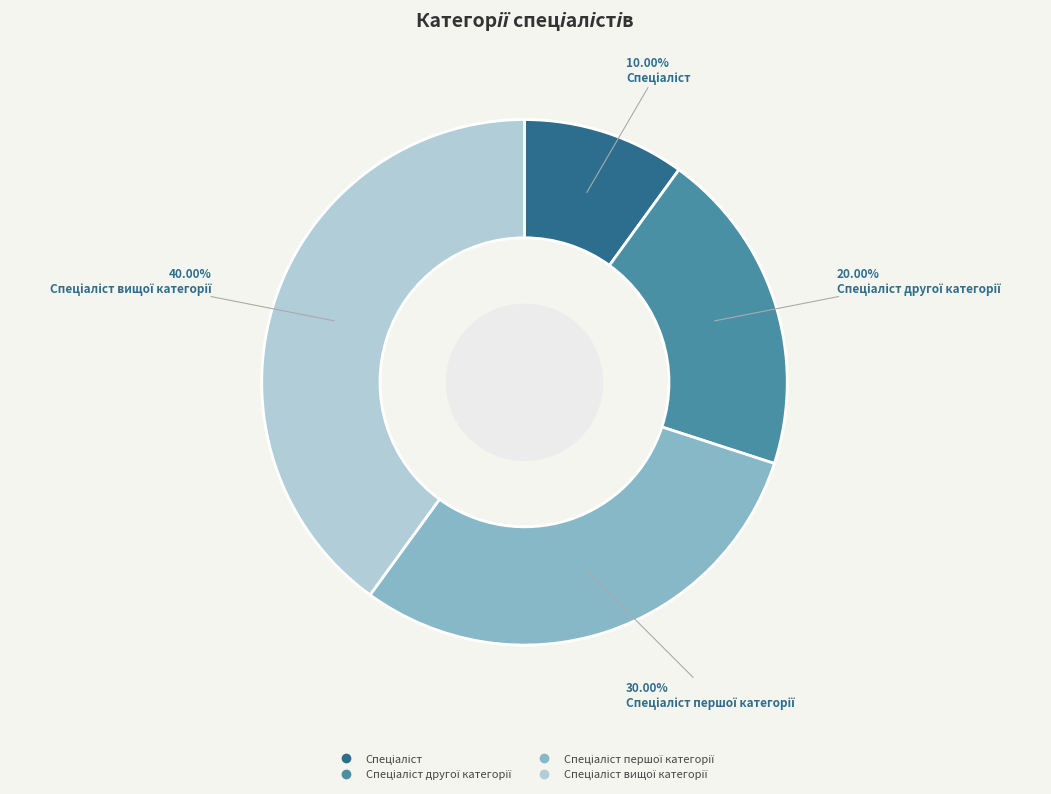

Does any single category account for the majority?

No